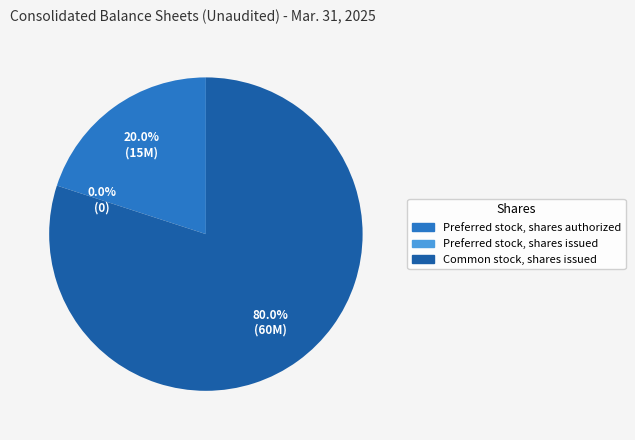

How many segments does this pie chart have?

3